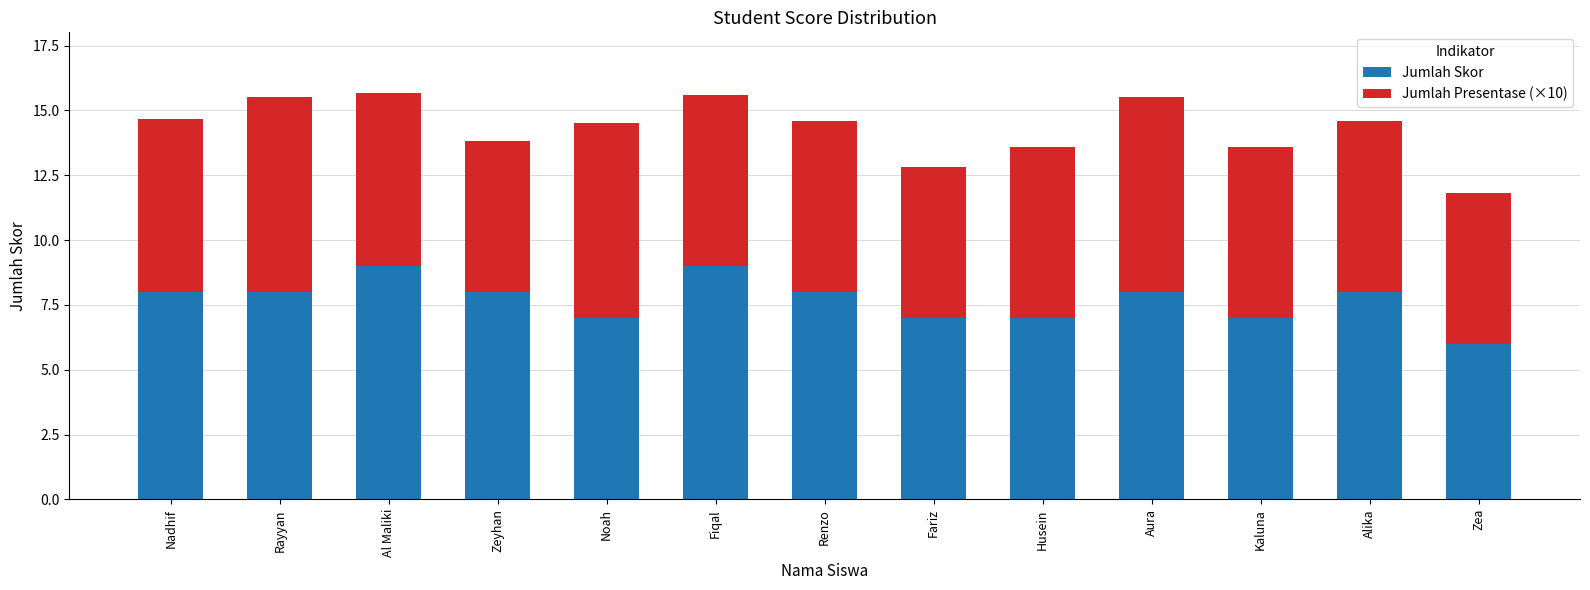

What is the total value across all series at Fiqal?

15.6